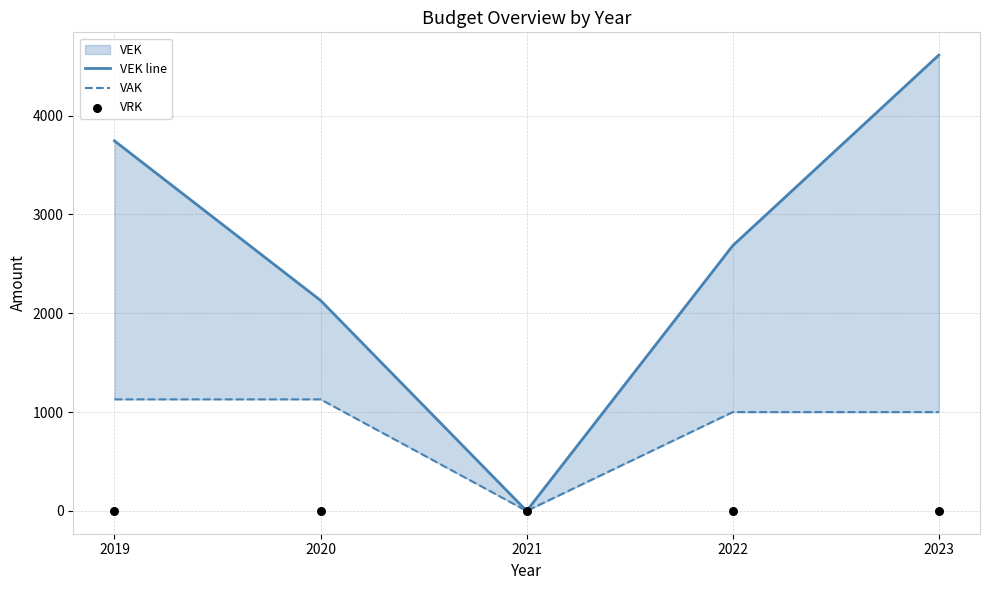

Which series has the largest Y range (max minus min)?

VEK line